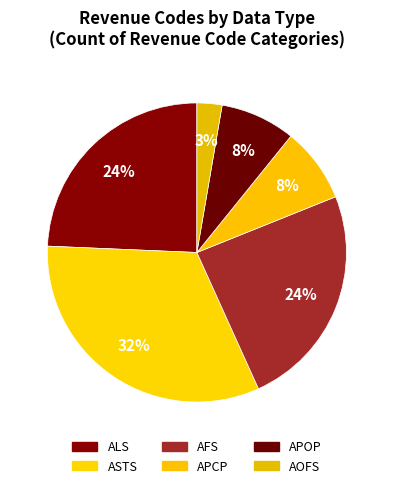

Does APOP account for over 50% of the chart?

No